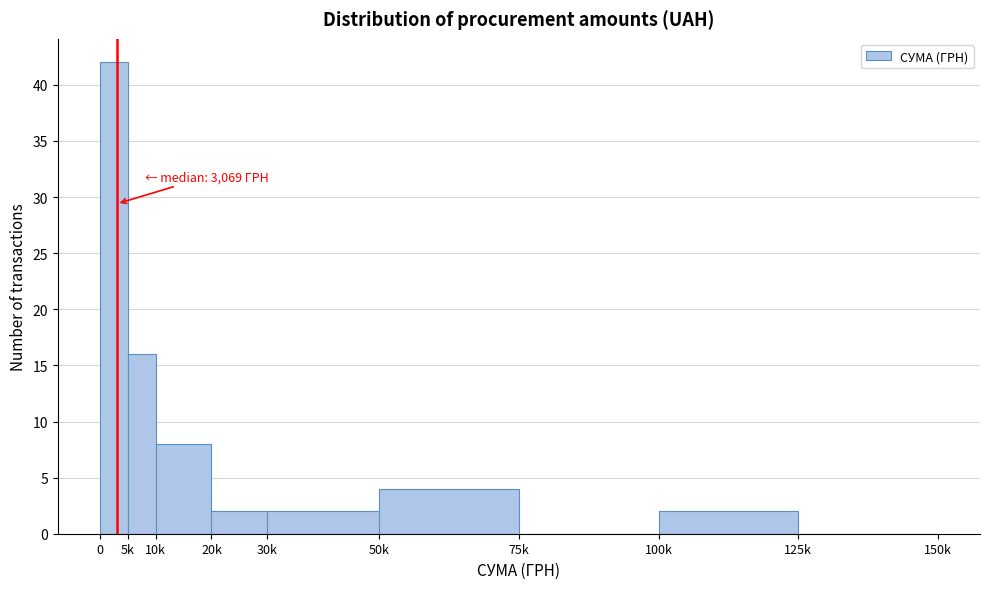

Reading right to left, transcribe all the data shown in this chart.

125k=0	100k=2	75k=0	50k=4	30k=2	20k=2	10k=8	5k=16	0=42